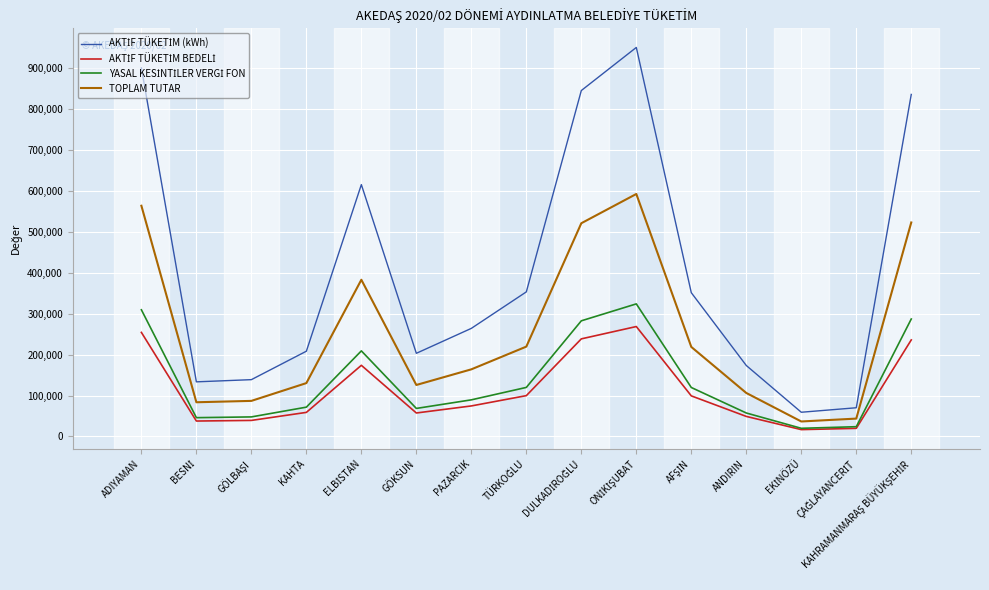

What is the greatest value displayed?

950342.1